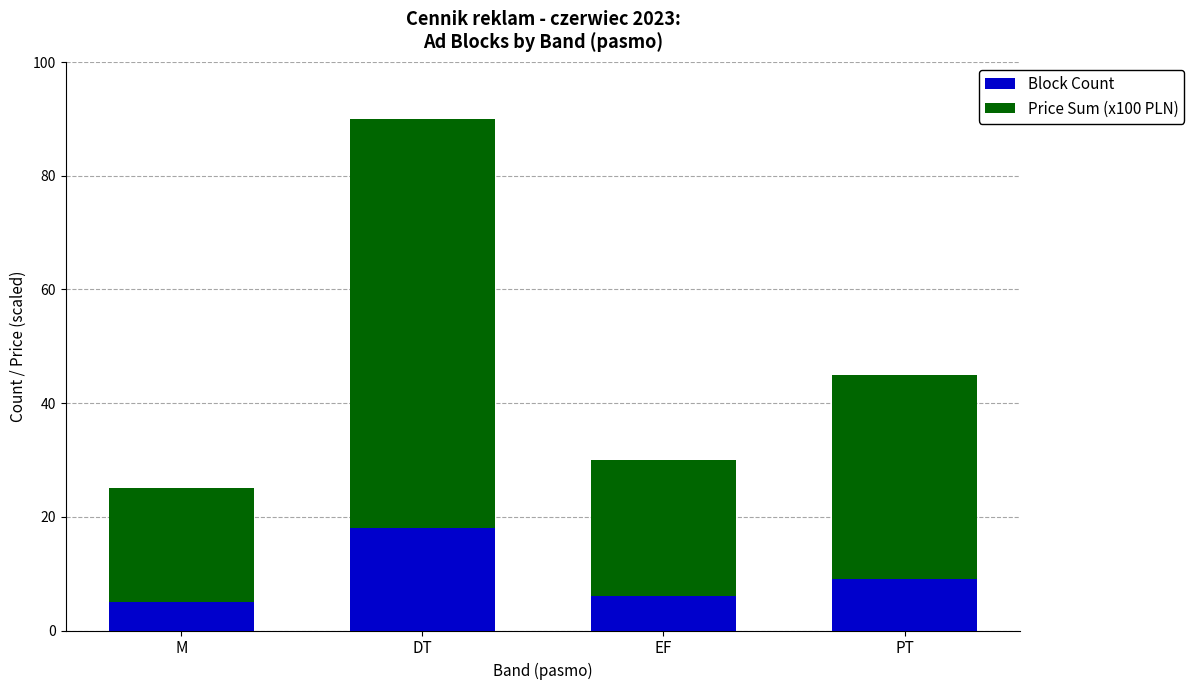

The Block Count series shows 5 at M. True or false?

True